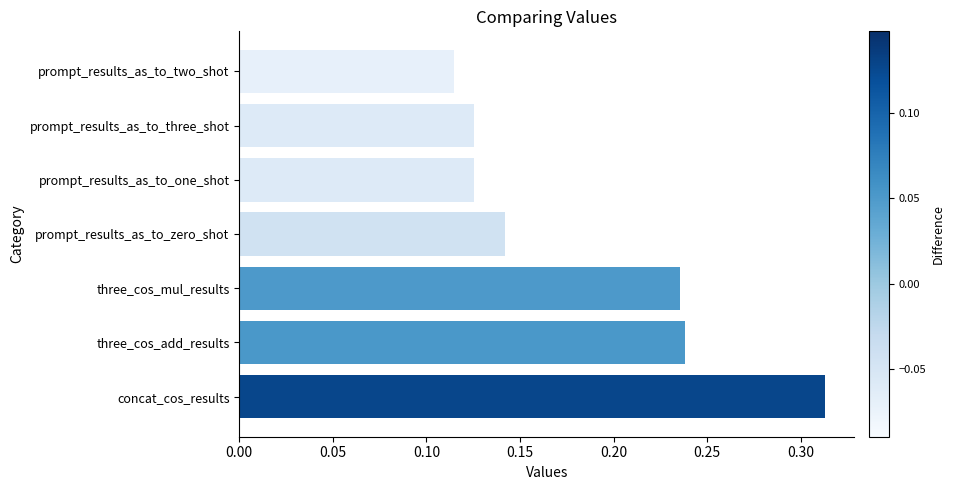

The chart shows a value of 0.2 at prompt_results_as_to_three_shot. True or false?

False